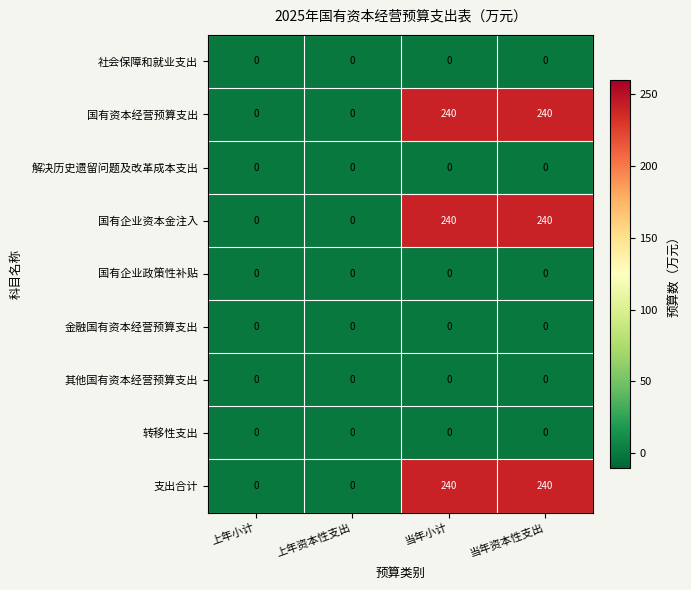

At how many categories does at least one series exceed 102?

2